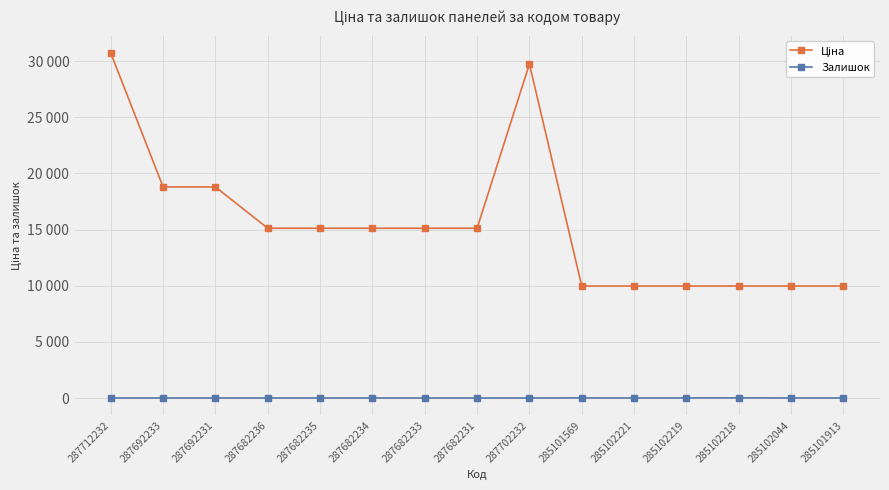

True or false: Ціна and Залишок cross at least once.

False